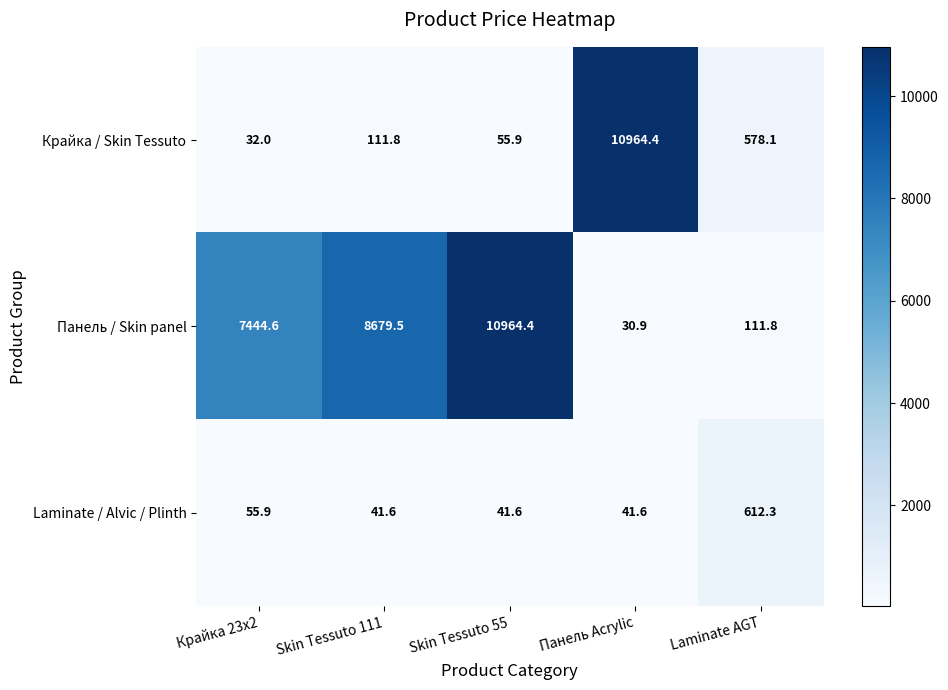

Reading right to left, what are all the values shown in this chart?

Крайка / Skin Tessuto: Laminate AGT=578.1	Панель Acrylic=10964.4	Skin Tessuto 55=55.9	Skin Tessuto 111=111.8	Крайка 23x2=32.0
Панель / Skin panel: Laminate AGT=111.8	Панель Acrylic=30.9	Skin Tessuto 55=10964.4	Skin Tessuto 111=8679.5	Крайка 23x2=7444.6
Laminate / Alvic / Plinth: Laminate AGT=612.3	Панель Acrylic=41.6	Skin Tessuto 55=41.6	Skin Tessuto 111=41.6	Крайка 23x2=55.9